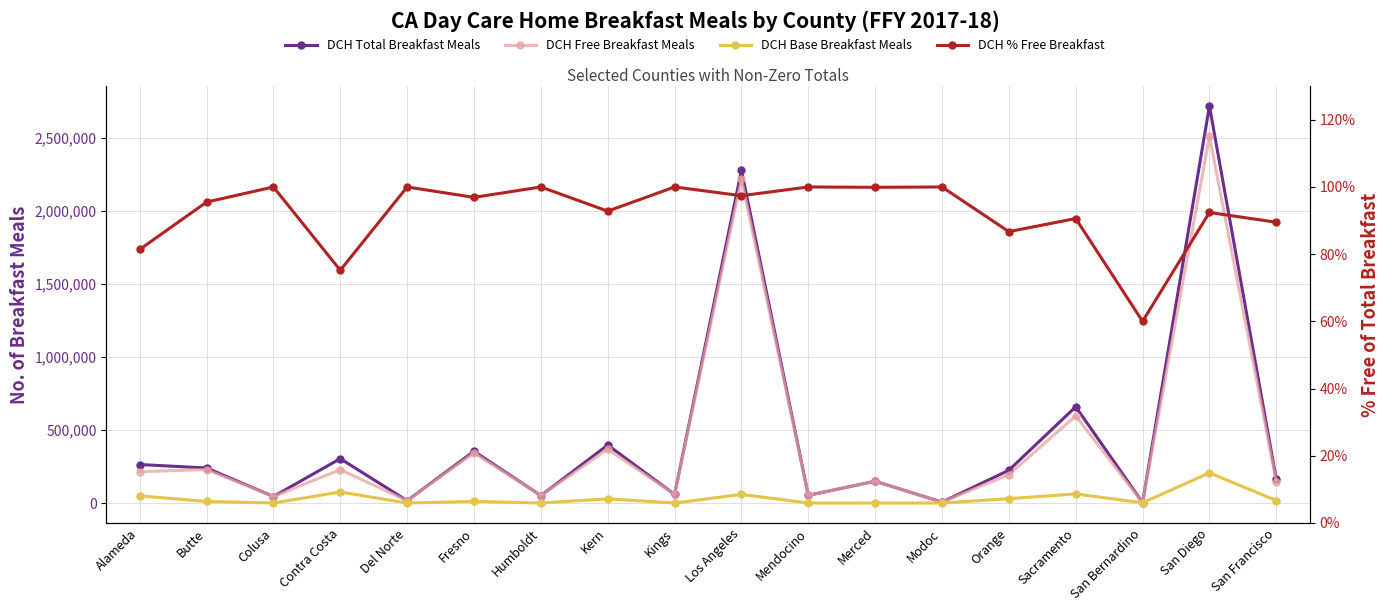

Which series has the largest range (max minus min)?

DCH Total Breakfast Meals